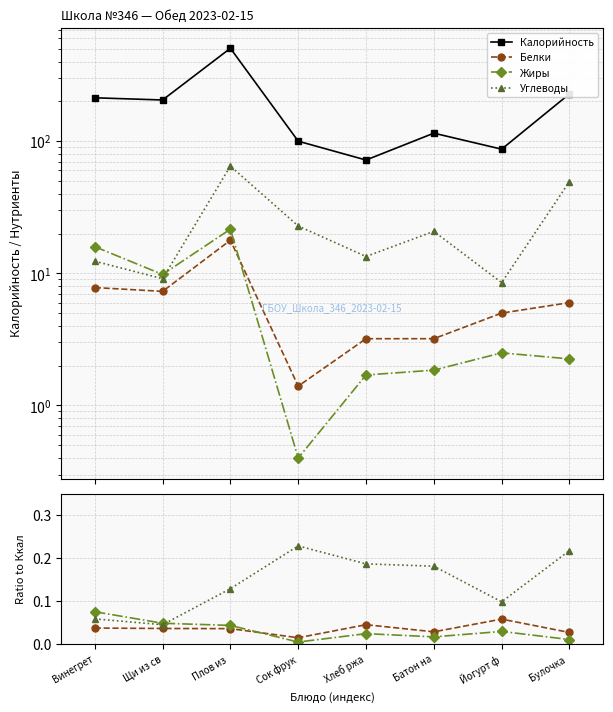

Is this an area chart (filled region under the line)?

No